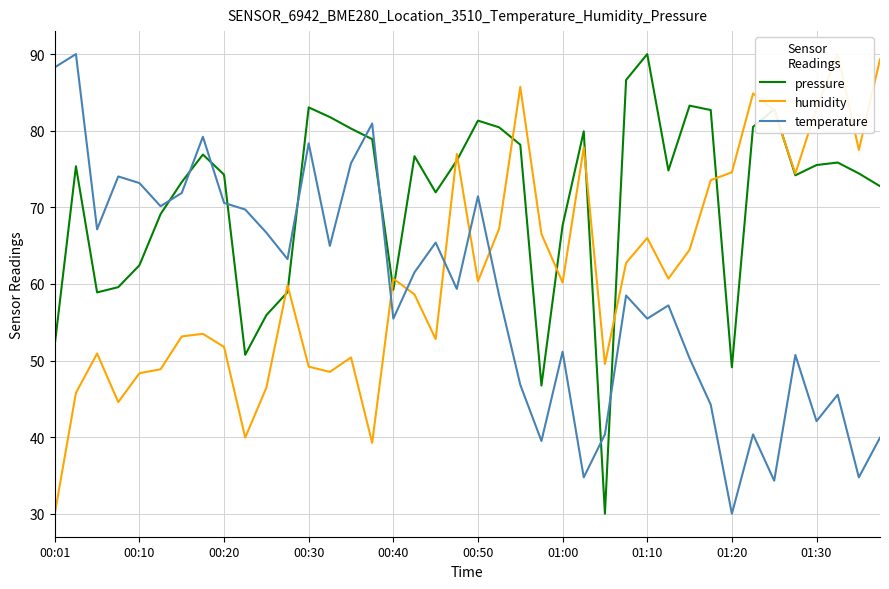

List the series in order of their overall mean, lowest first.

temperature, humidity, pressure